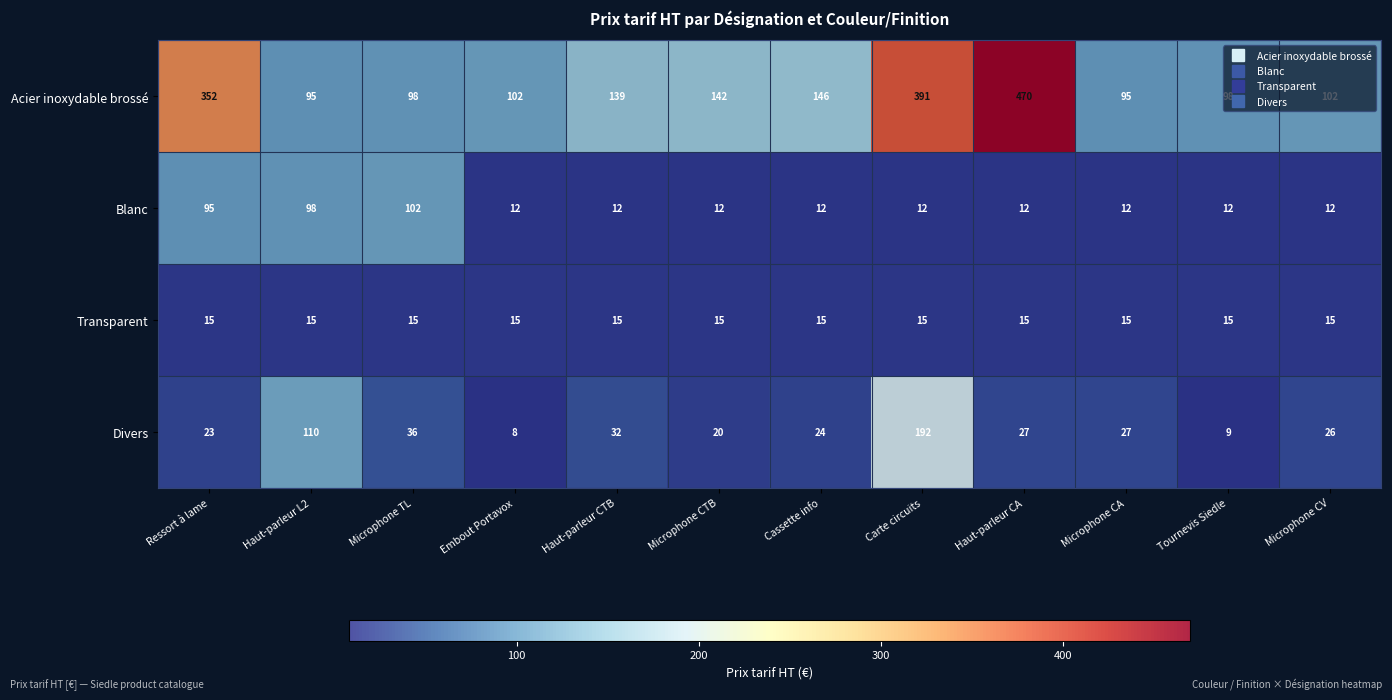

What is the average value of the Acier inoxydable brossé series?

186